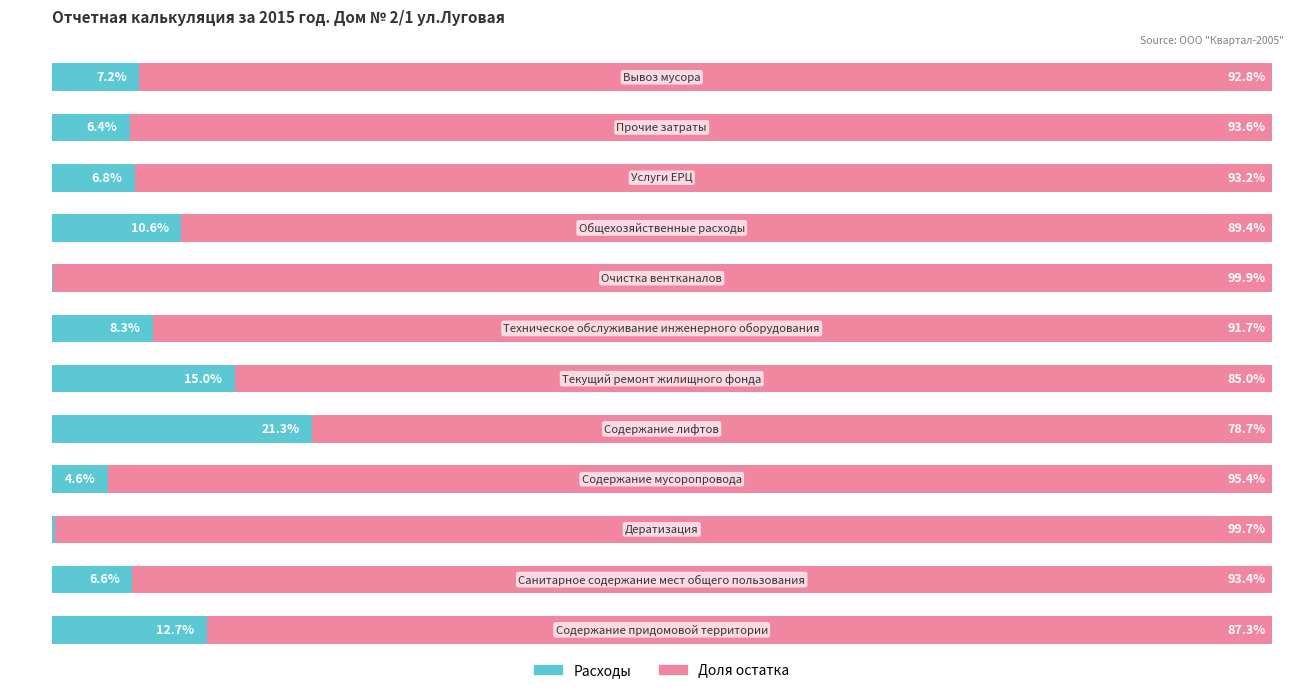

What are all the series names shown in the legend?

Расходы, Доля остатка